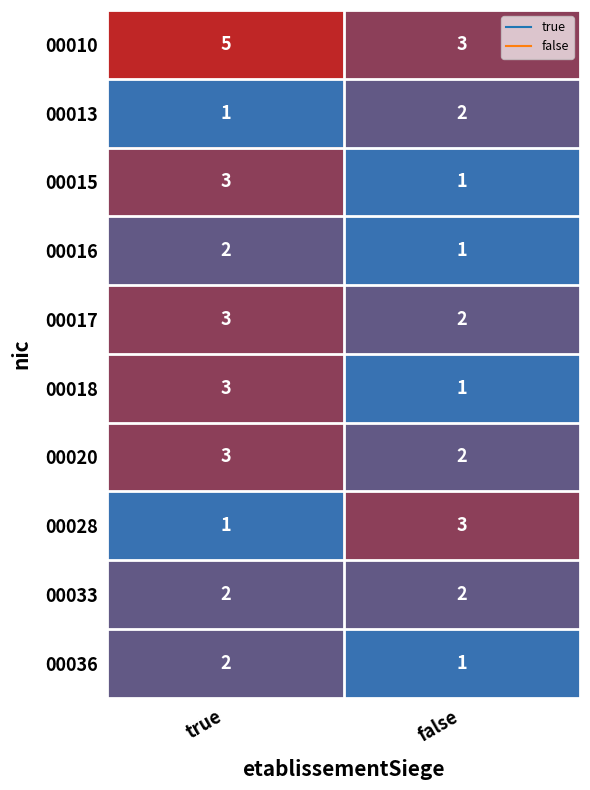

What is the total value across all series at false?

18